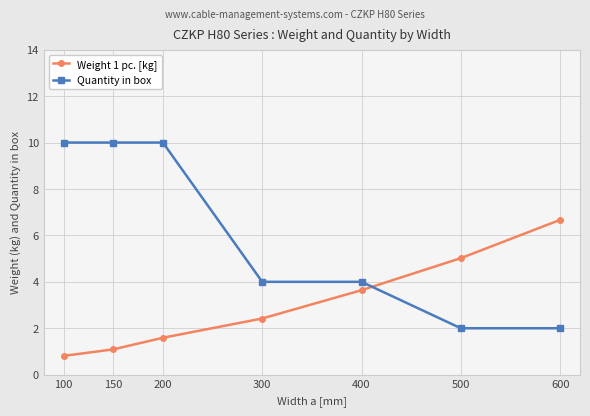

At which label does Weight 1 pc. [kg] first exceed 2?

300